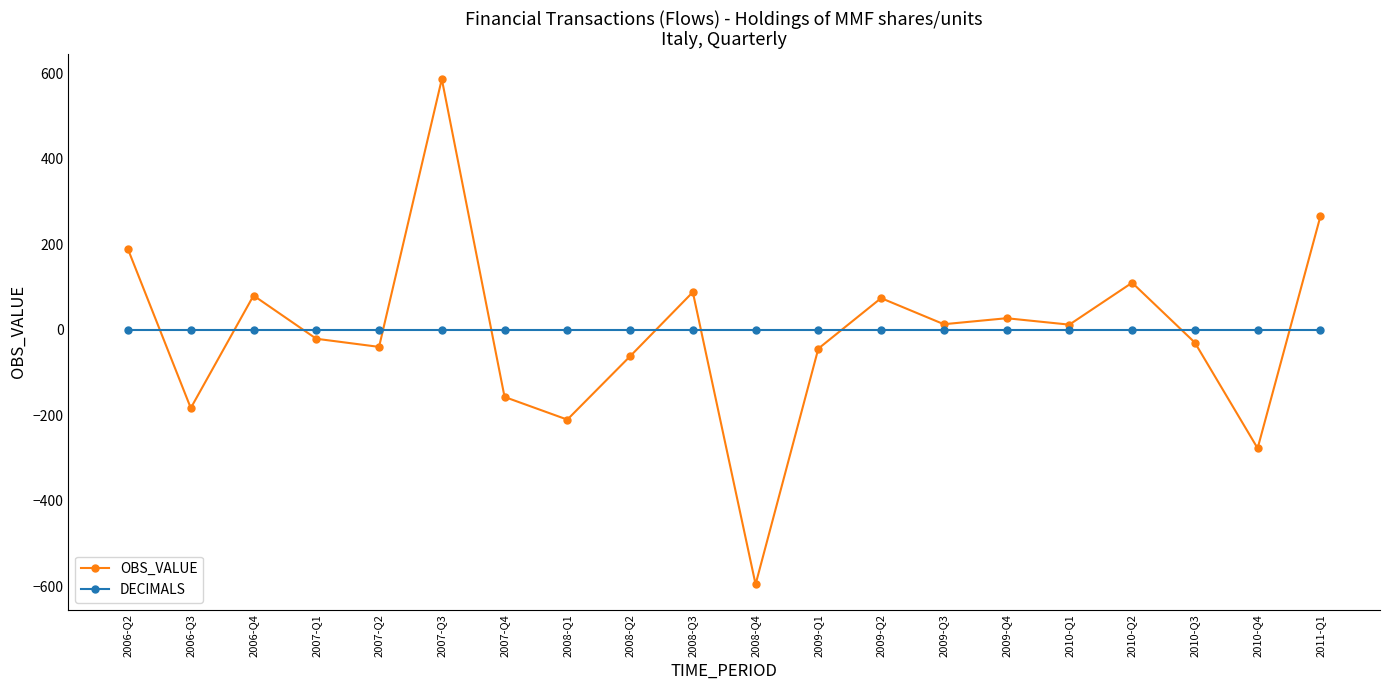

Which series ends up on top after the final intersection of OBS_VALUE and DECIMALS?

OBS_VALUE